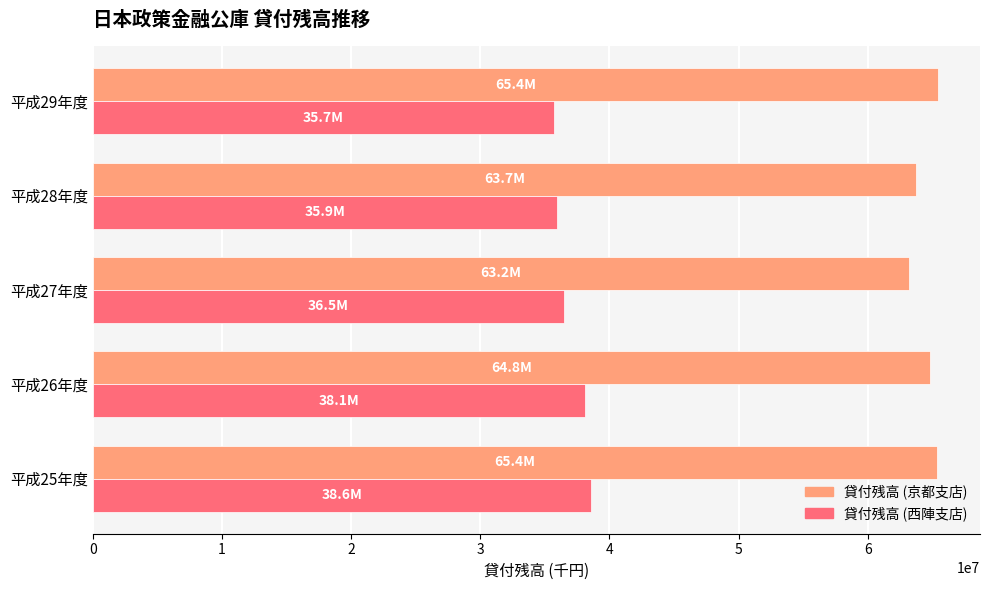

How many categories are shown in the chart?

5